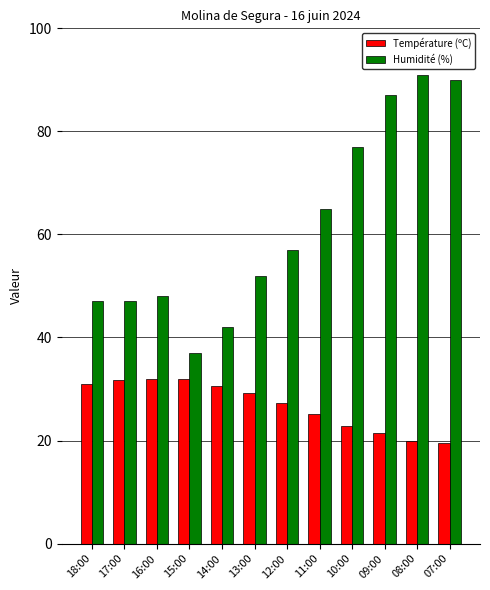

Which series has the largest total across all categories?

Humidité (%)